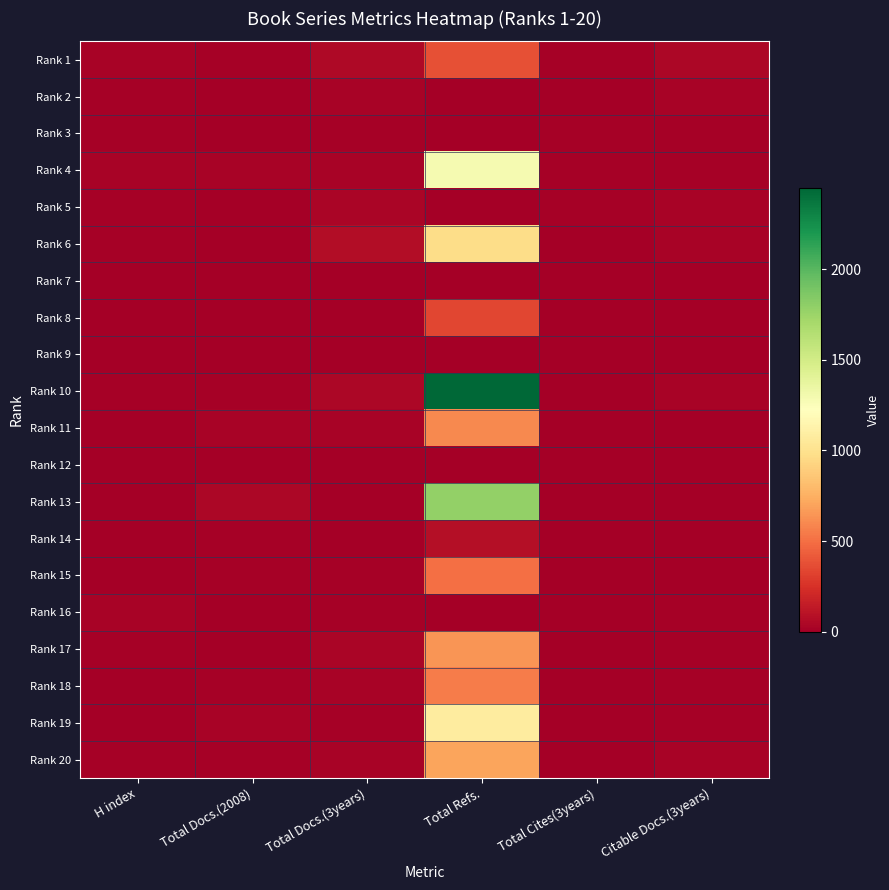

How many distinct data groups are displayed?

20